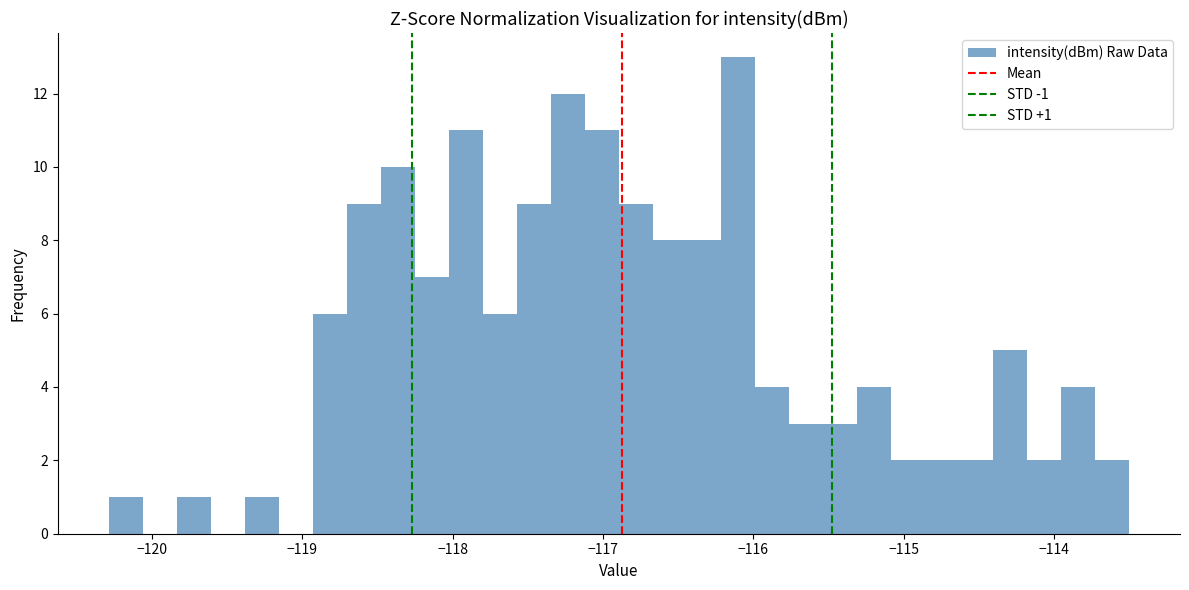

Around what value on the x-axis is the tallest bar? Give the approximate position of its centre, as read against the axis.

-116.1